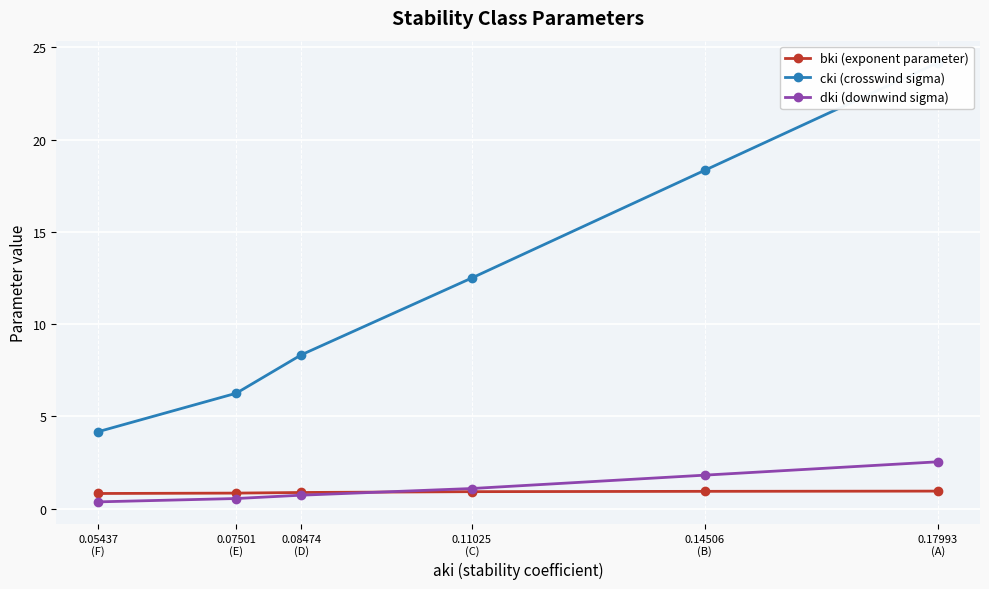

True or false: cki (crosswind sigma) and bki (exponent parameter) intersect in this chart.

False